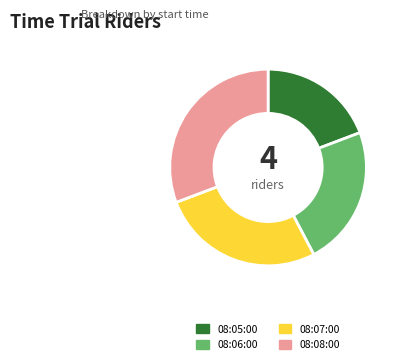

True or false: 08:08:00 accounts for 43% of the total.

False